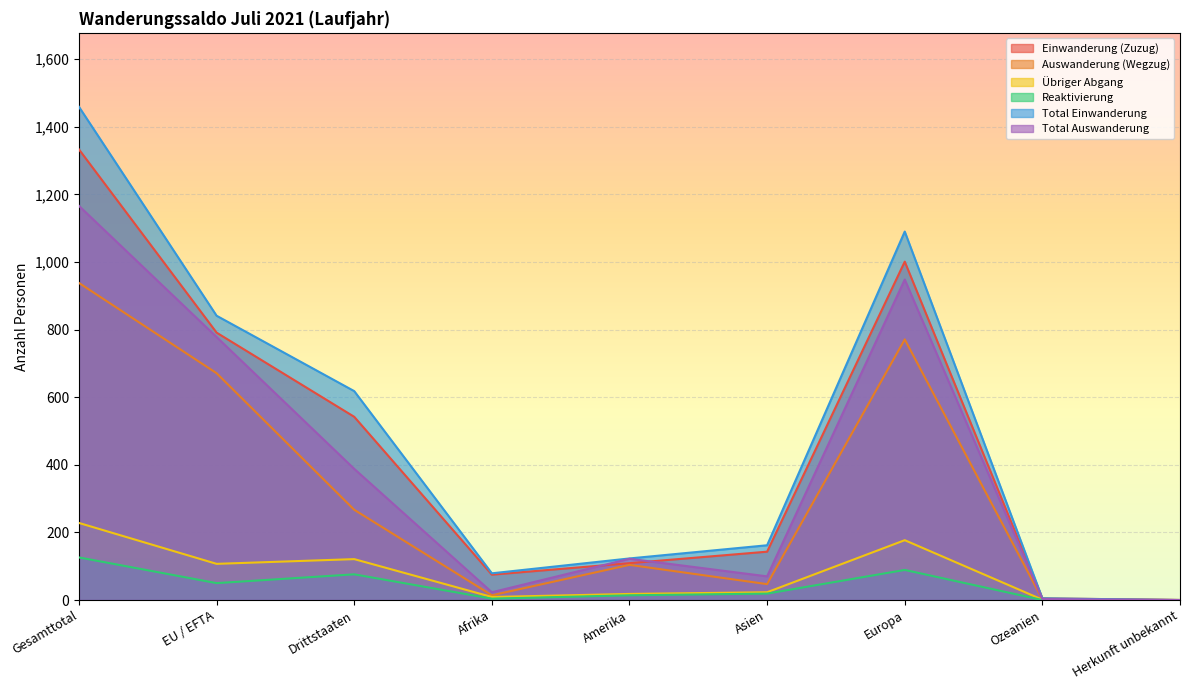

Is it true that Übriger Abgang equals 11 at Asien?

False